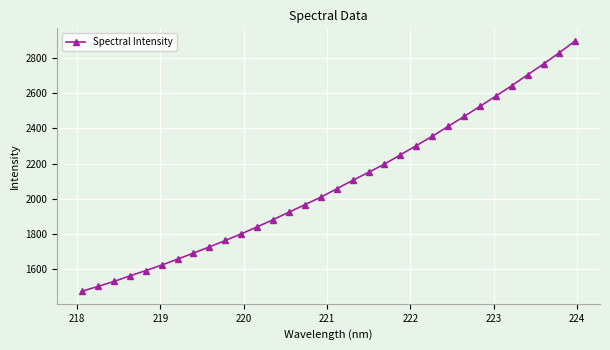

What is the smallest value displayed?

1474.0